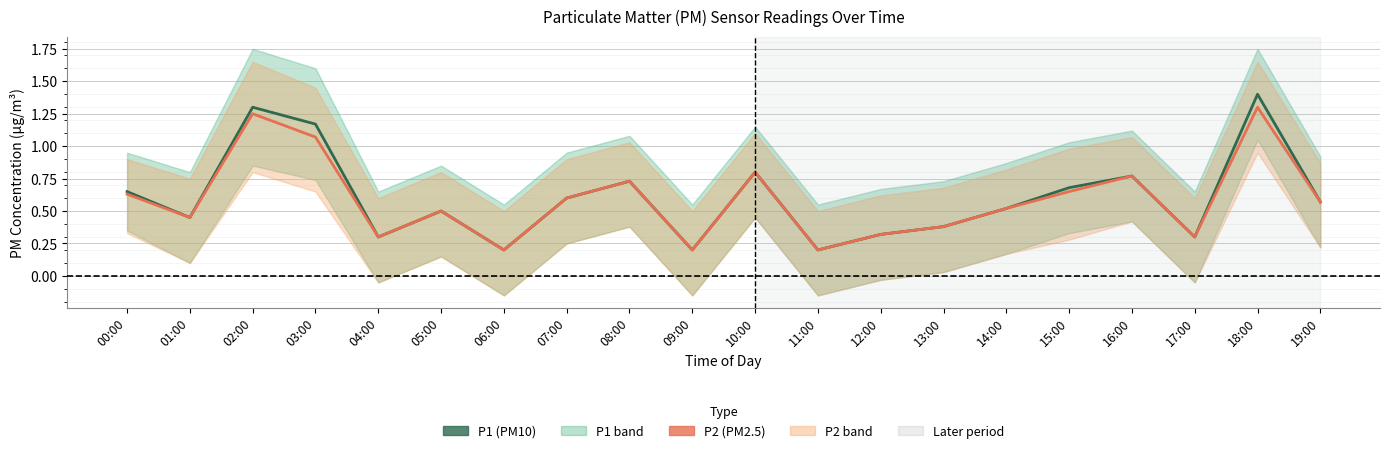

True or false: P1 (PM10) has a value of 0.1 at 17:00.

False